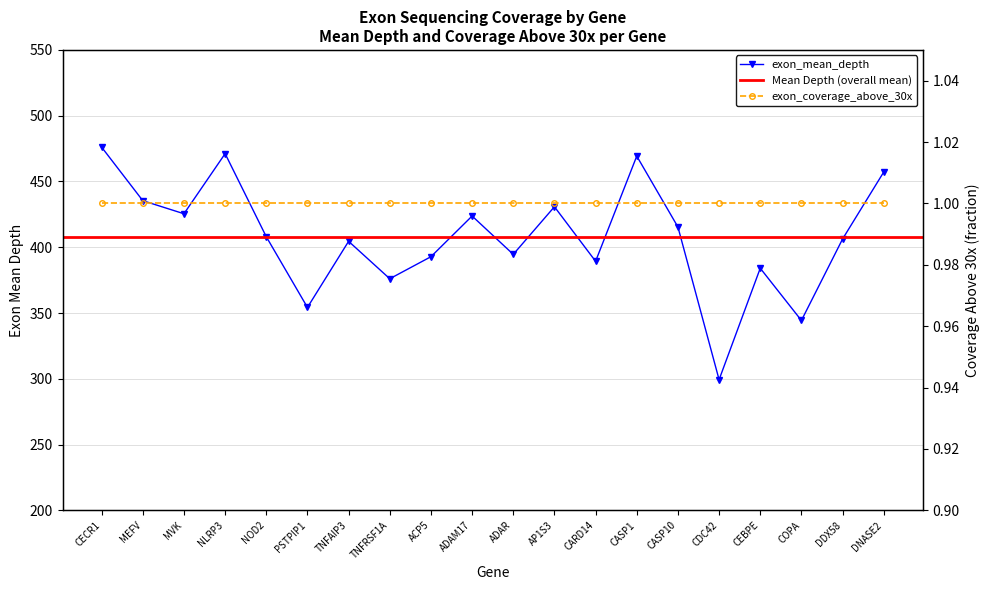

List the labels in order of value, smallest first.

CDC42, COPA, PSTPIP1, TNFRSF1A, CEBPE, CARD14, ACP5, ADAR, TNFAIP3, DDX58, NOD2, CASP10, ADAM17, MVK, AP1S3, MEFV, DNASE2, CASP1, NLRP3, CECR1